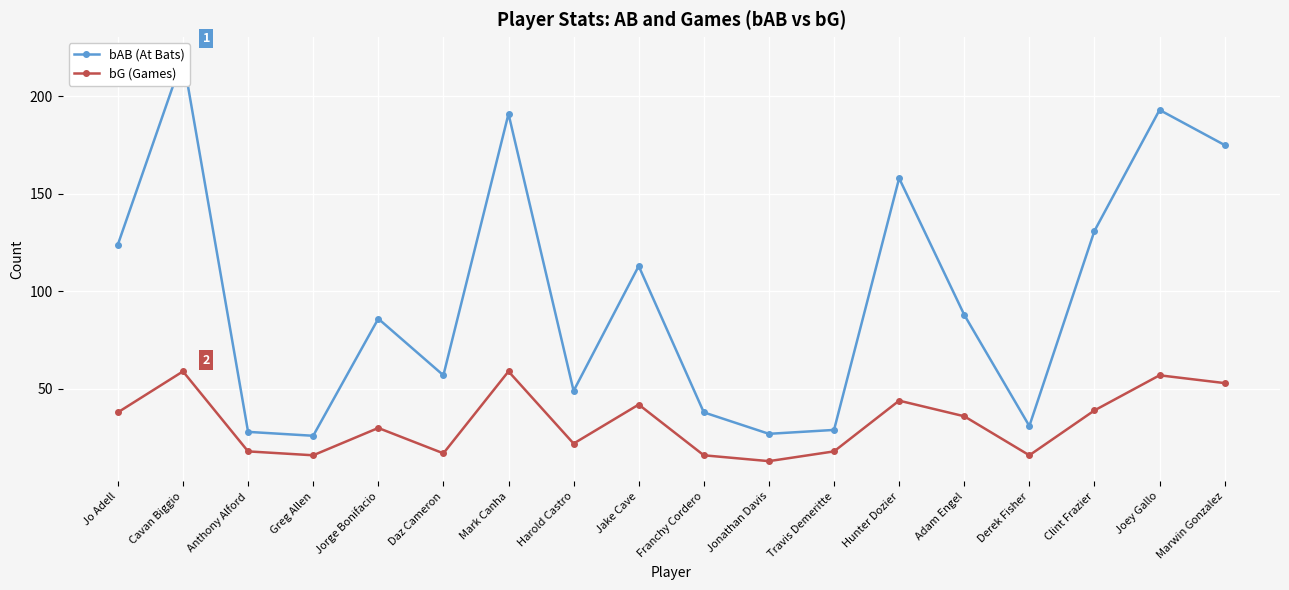

What is the sum of all bAB (At Bats) values?

1764